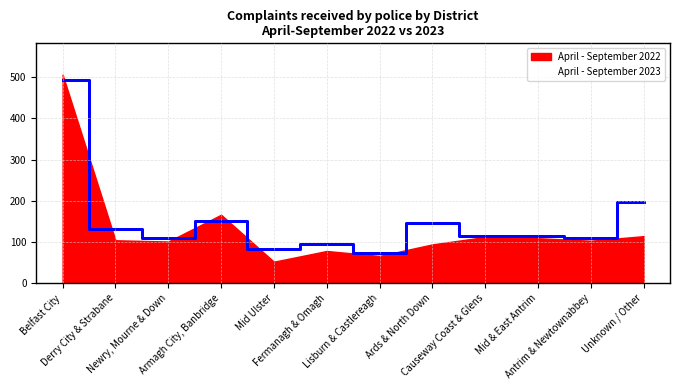

Count the number of values greater than 115.

5